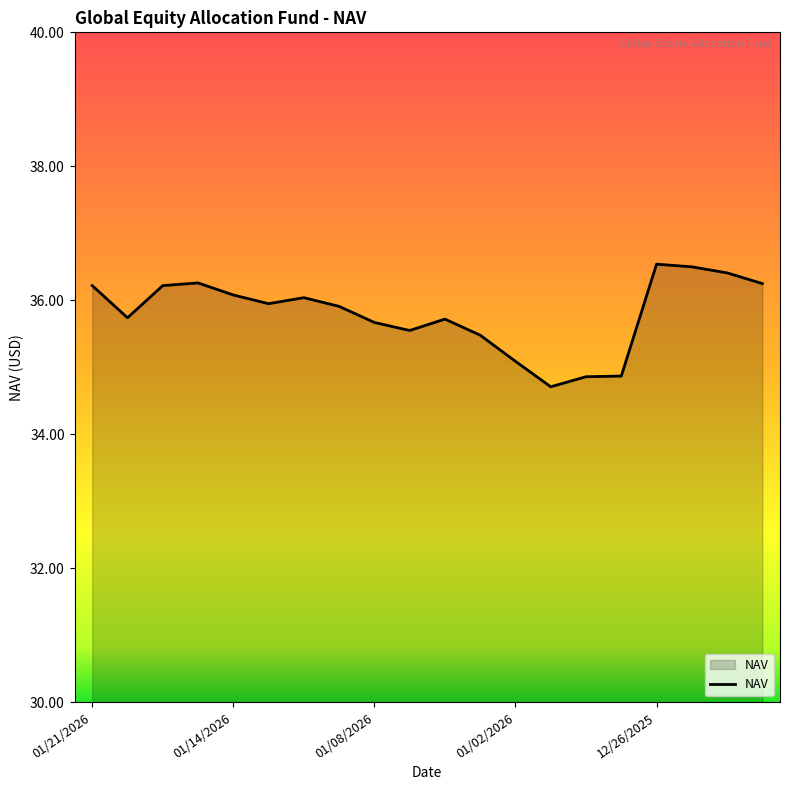

What is the minimum value shown in the chart?

34.7